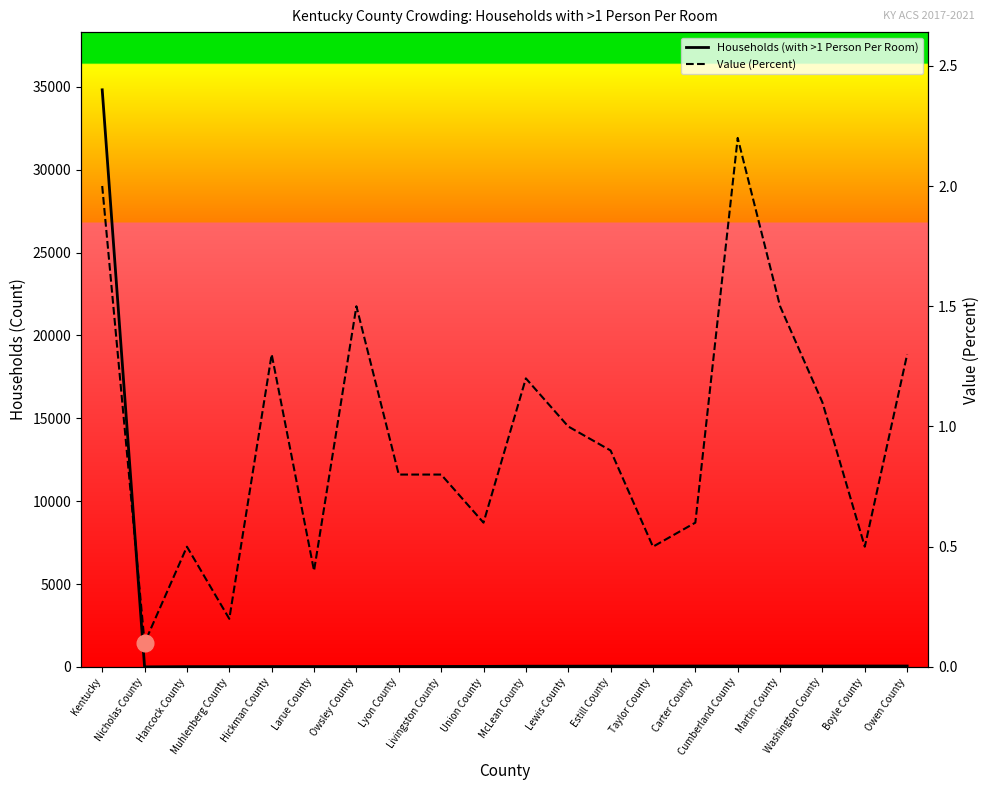

What is the average value of the Value (Percent) series?

0.9